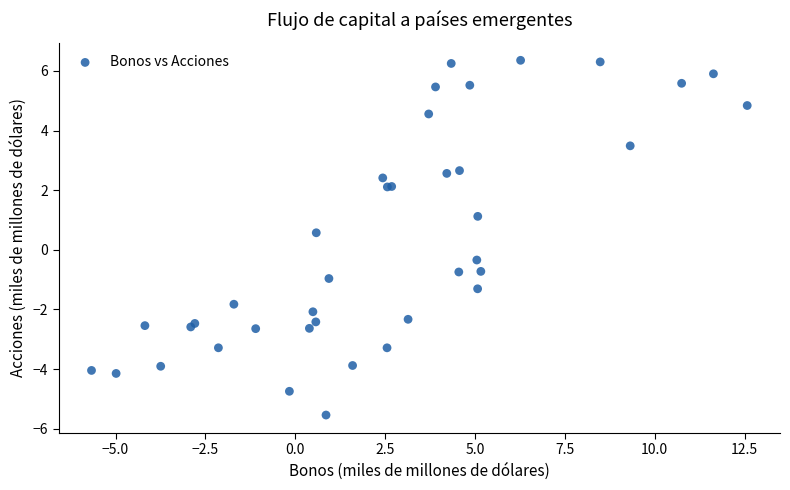

What Y value in the scatter plot is closest to 0?

-0.3